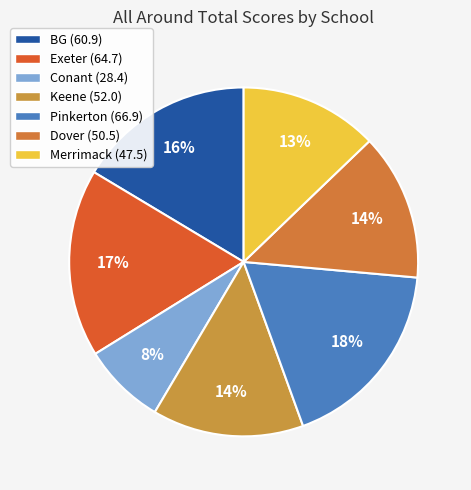

Which category has the biggest portion of the pie?

Pinkerton (66.9)